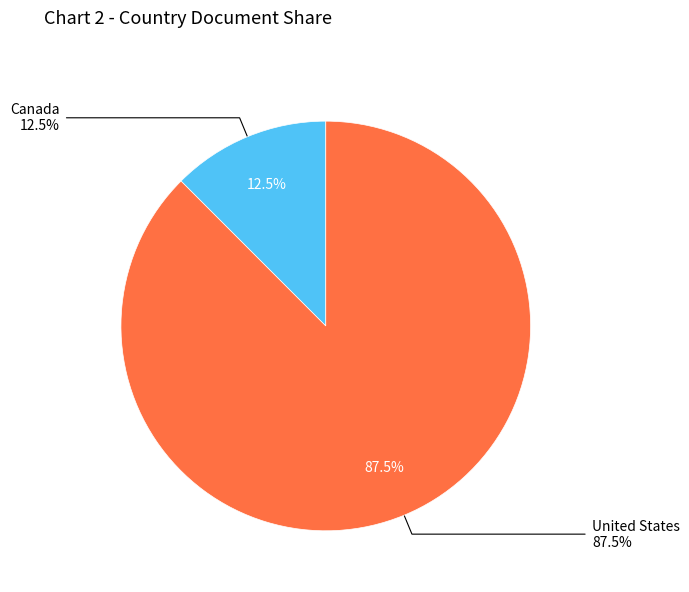

Do United States and Canada together represent more than half of the pie?

Yes